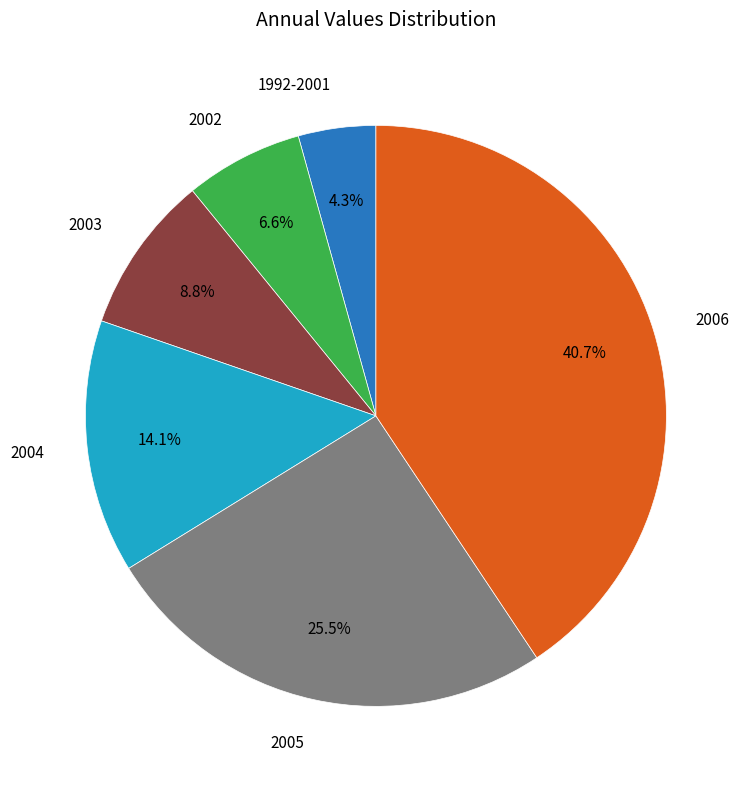

Which has a higher value, 2004 or 2003?

2004